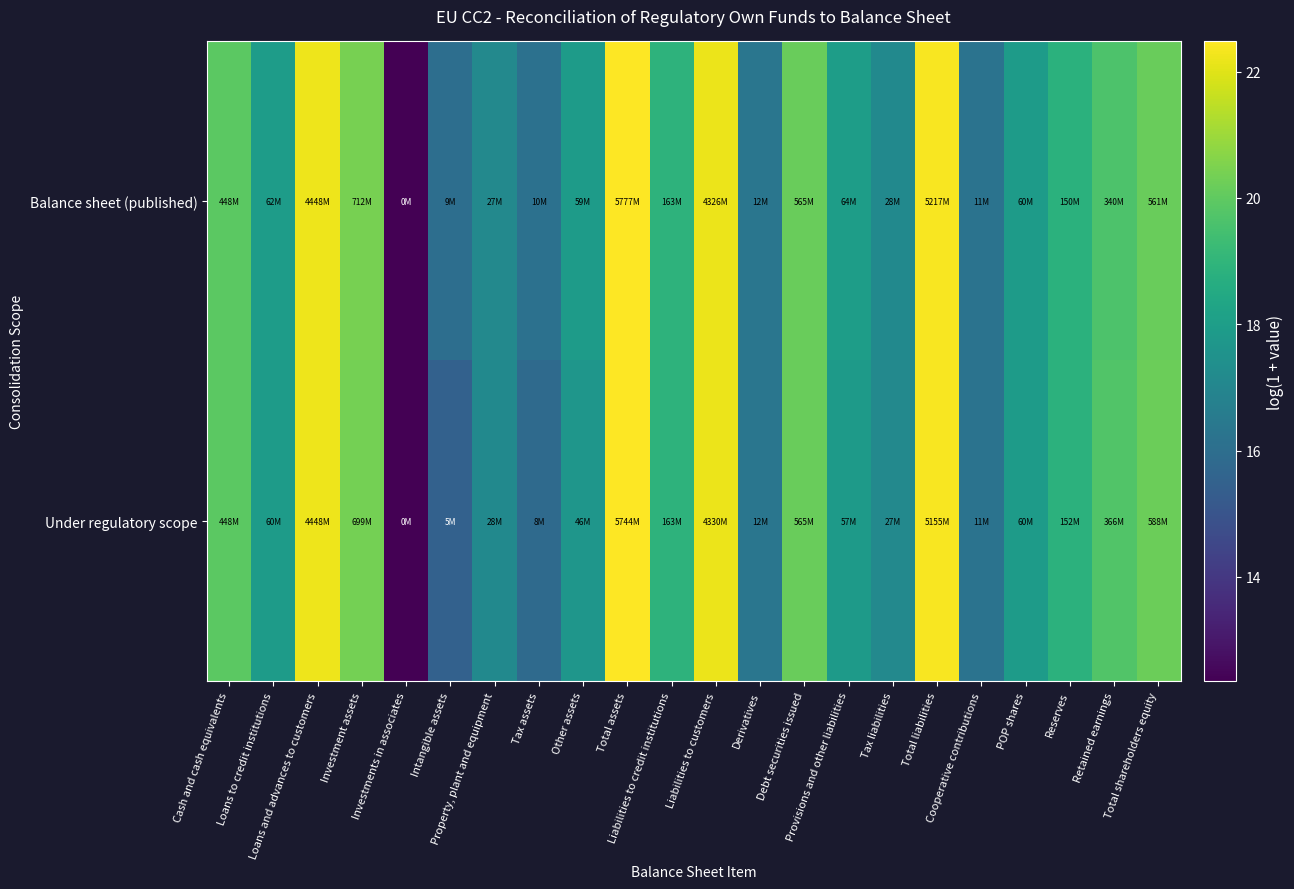

Rank the series by their average value, from highest to lowest.

Balance sheet (published), Under regulatory scope